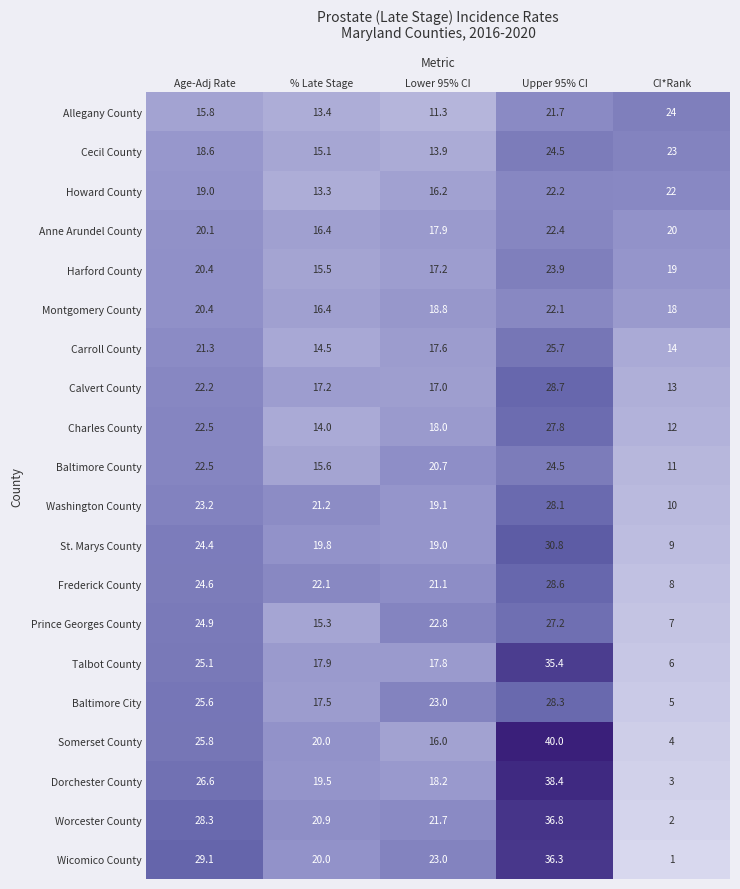

True or false: Wicomico County has a value of 1.0 at CI*Rank.

True